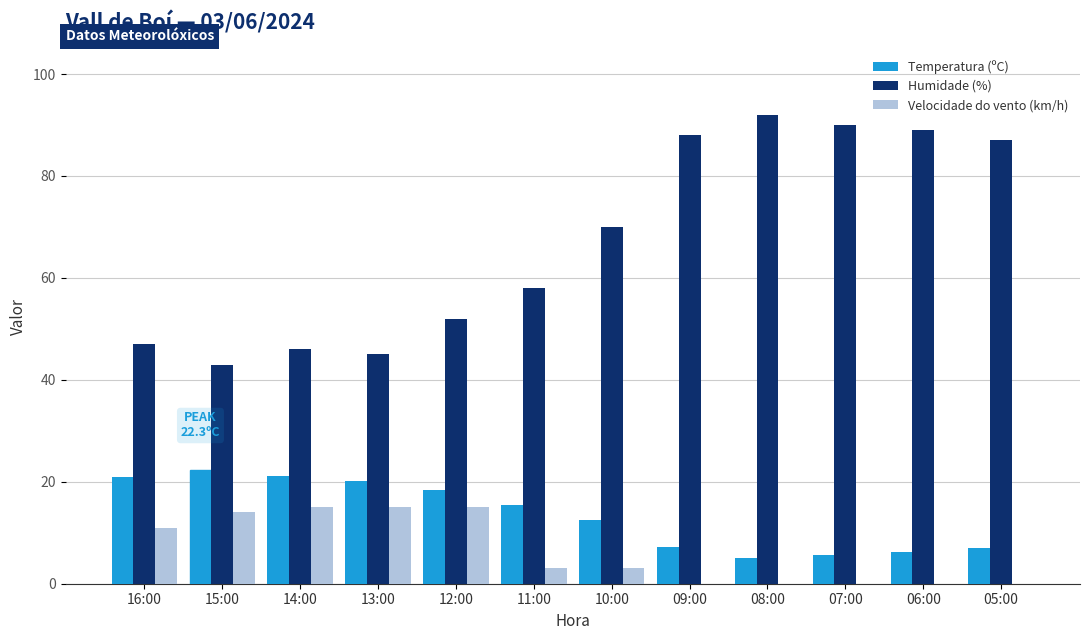

What is the maximum value for Temperatura (ºC)?

22.3